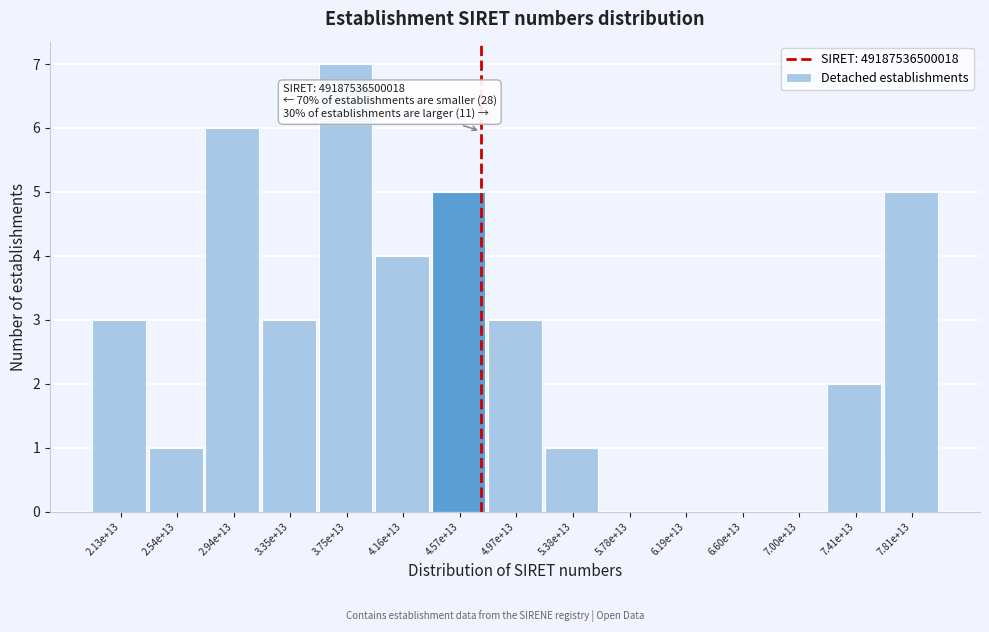

Reading left to right, transcribe all the data shown in this chart.

2.13e+13=3	2.54e+13=1	2.94e+13=6	3.35e+13=3	3.75e+13=7	4.16e+13=4	4.57e+13=5	4.97e+13=3	5.38e+13=1	5.78e+13=0	6.19e+13=0	6.60e+13=0	7.00e+13=0	7.41e+13=2	7.81e+13=5